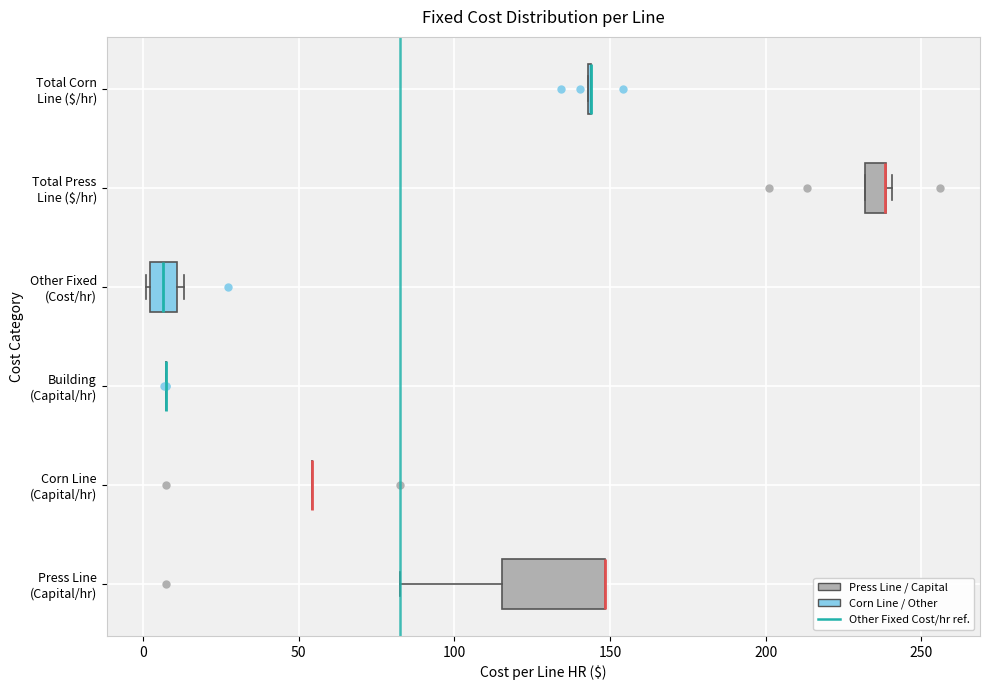

Comparing the boxes themselves (not the whiskers), which one is the widest?

Press Line (Capital/hr)